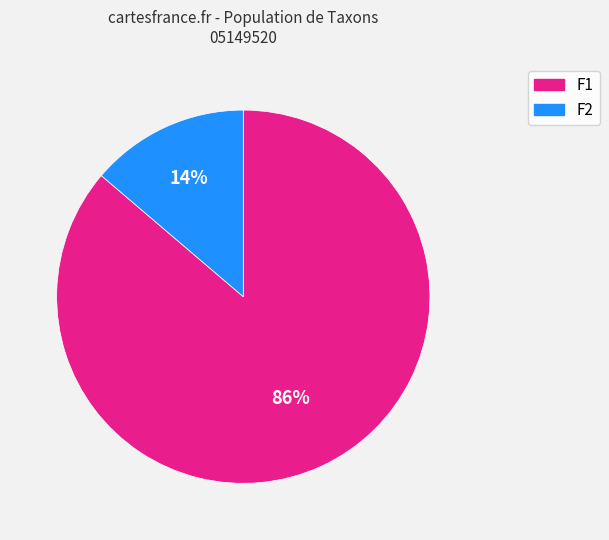

To the nearest percent, what is the difference between the largest and smallest slice percentages?

72%